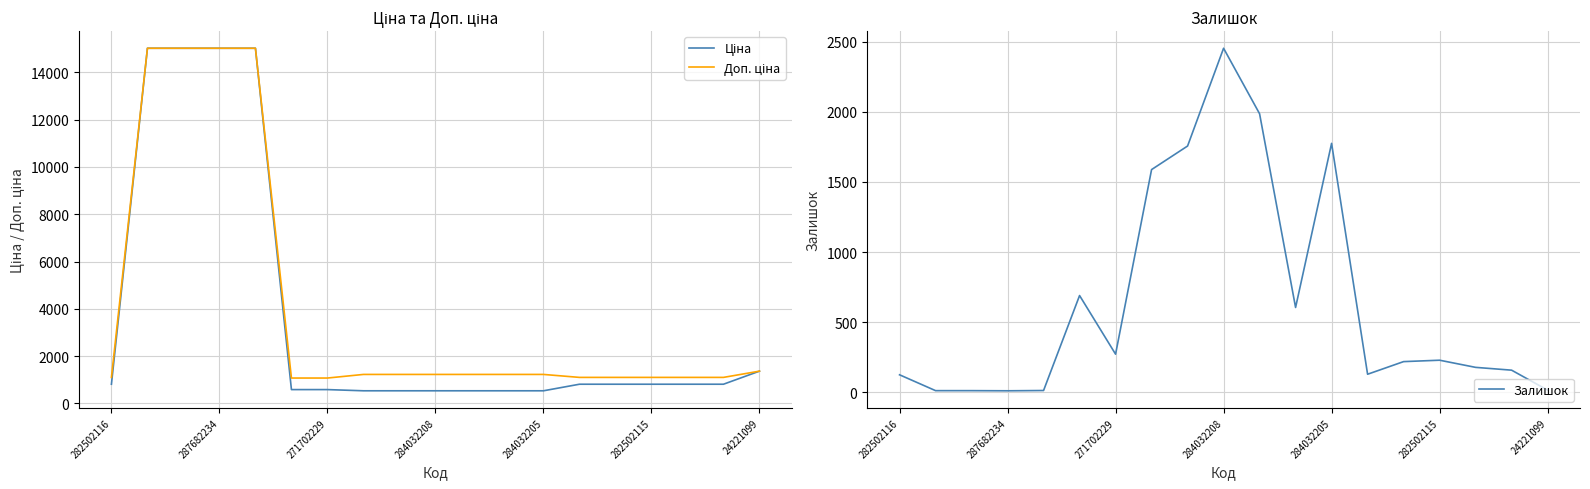

What is the label of the 8th point from the right?

11